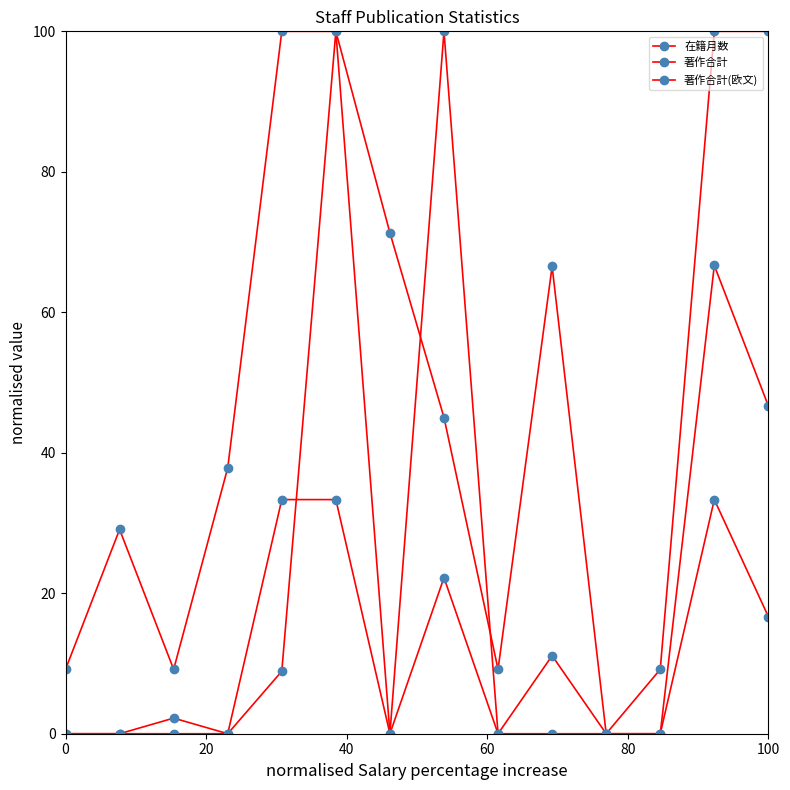

Does the chart have visible grid lines?

No